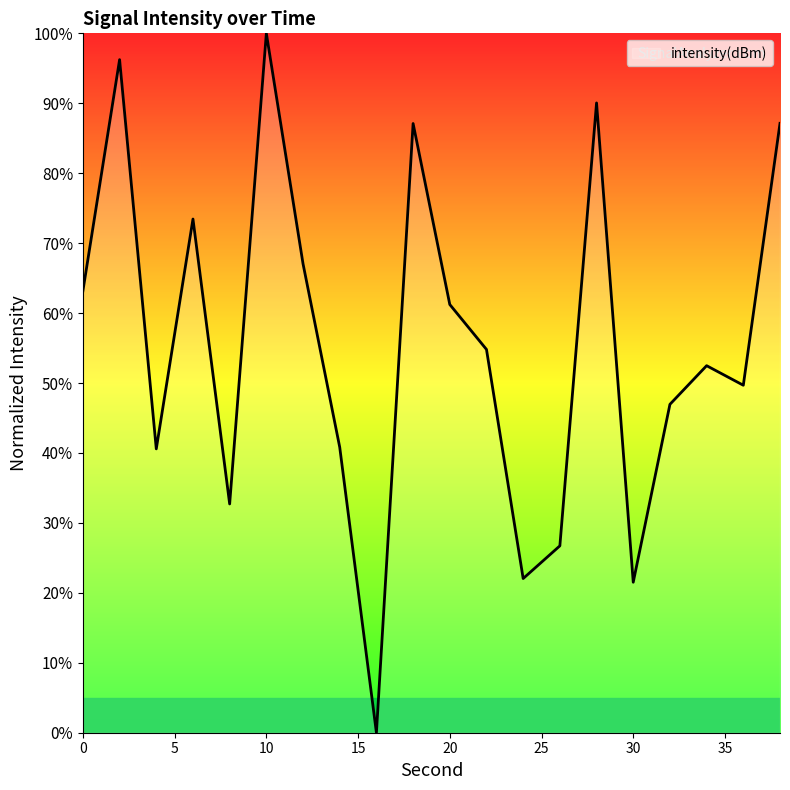

What is the difference between the maximum and minimum values?

100.0